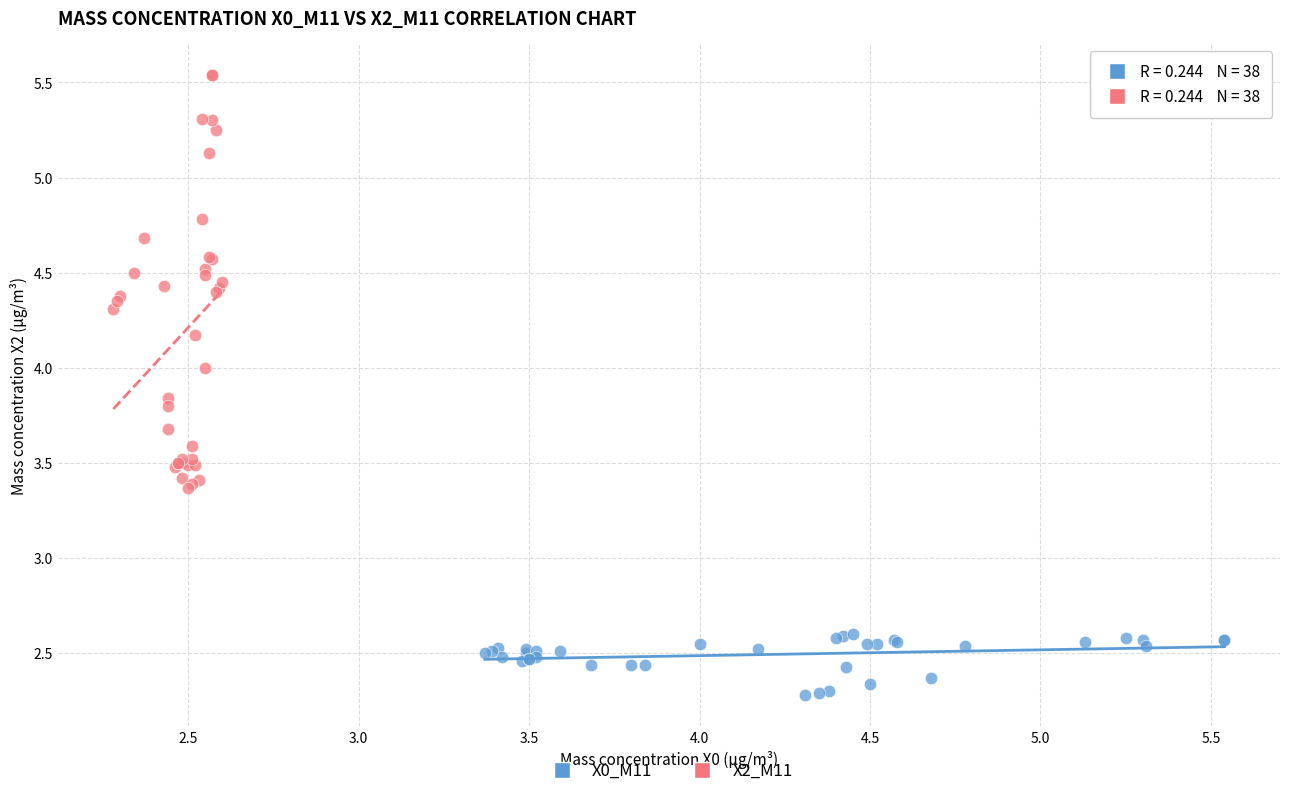

Which series has the largest Y range (max minus min)?

X2_M11